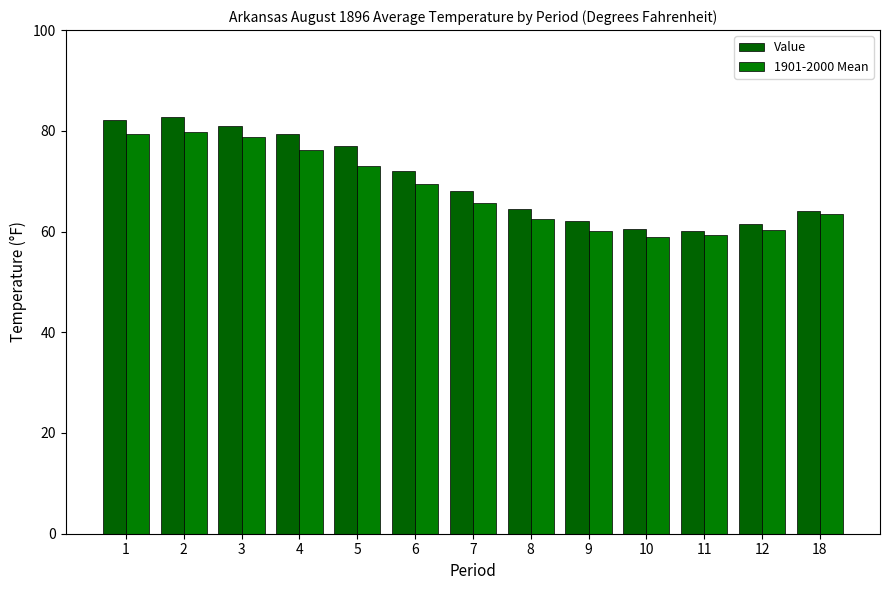

What are all the series names shown in the legend?

Value, 1901-2000 Mean